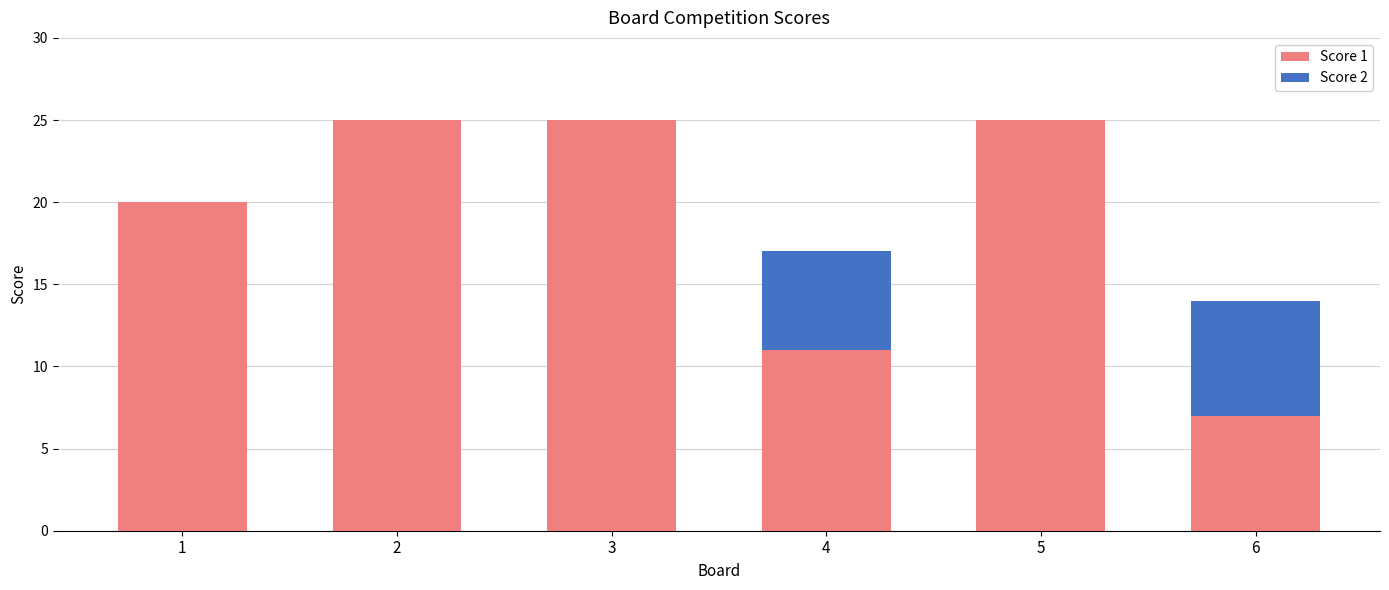

What is the difference between the Score 1 values at 5 and 1?

5